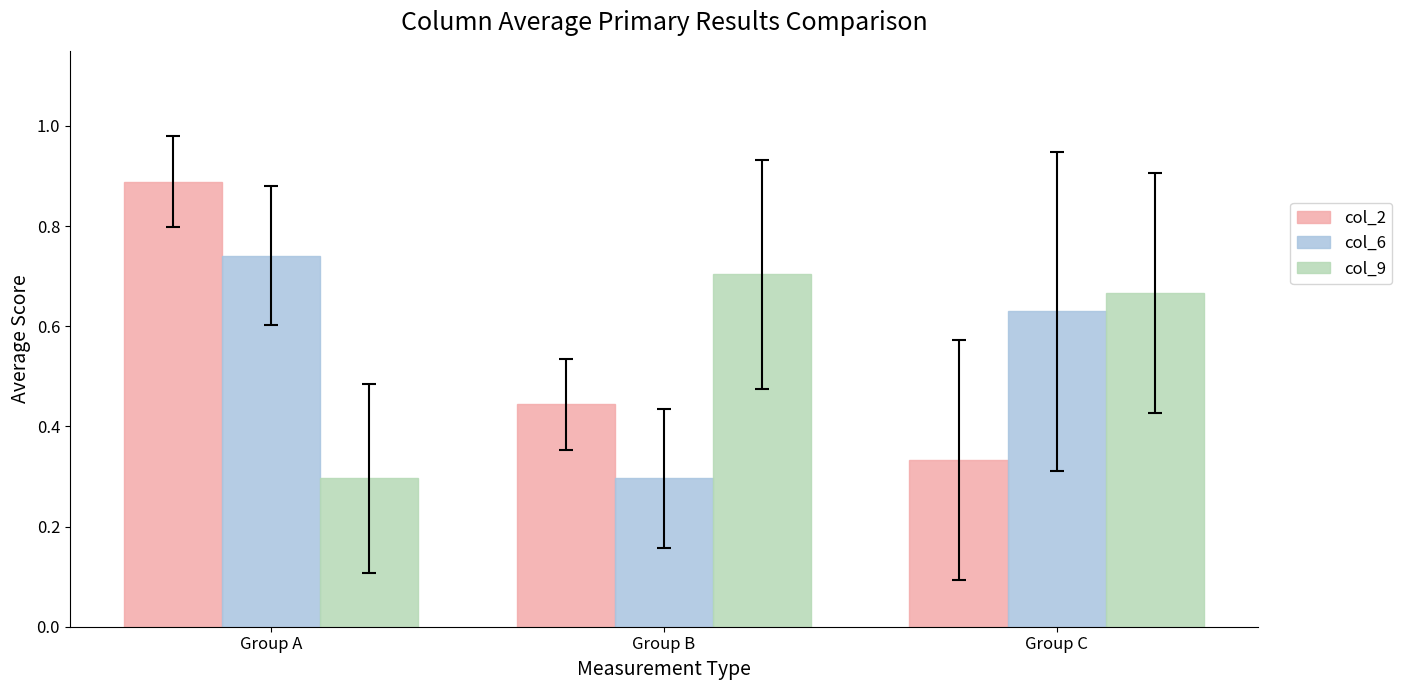

True or false: col_6 has a value of 0.3 at Group B.

True